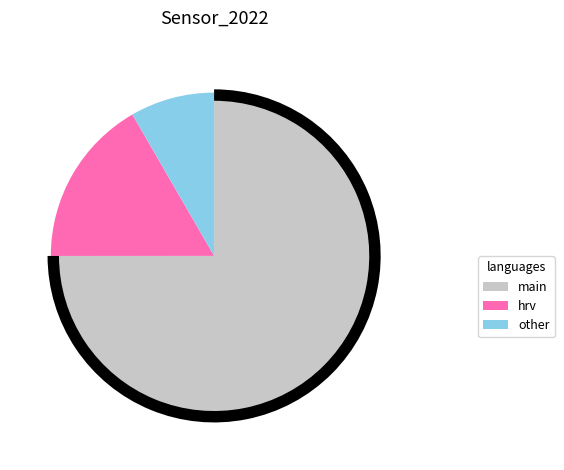

Combined, do 27 and 27 account for over 50%?

No